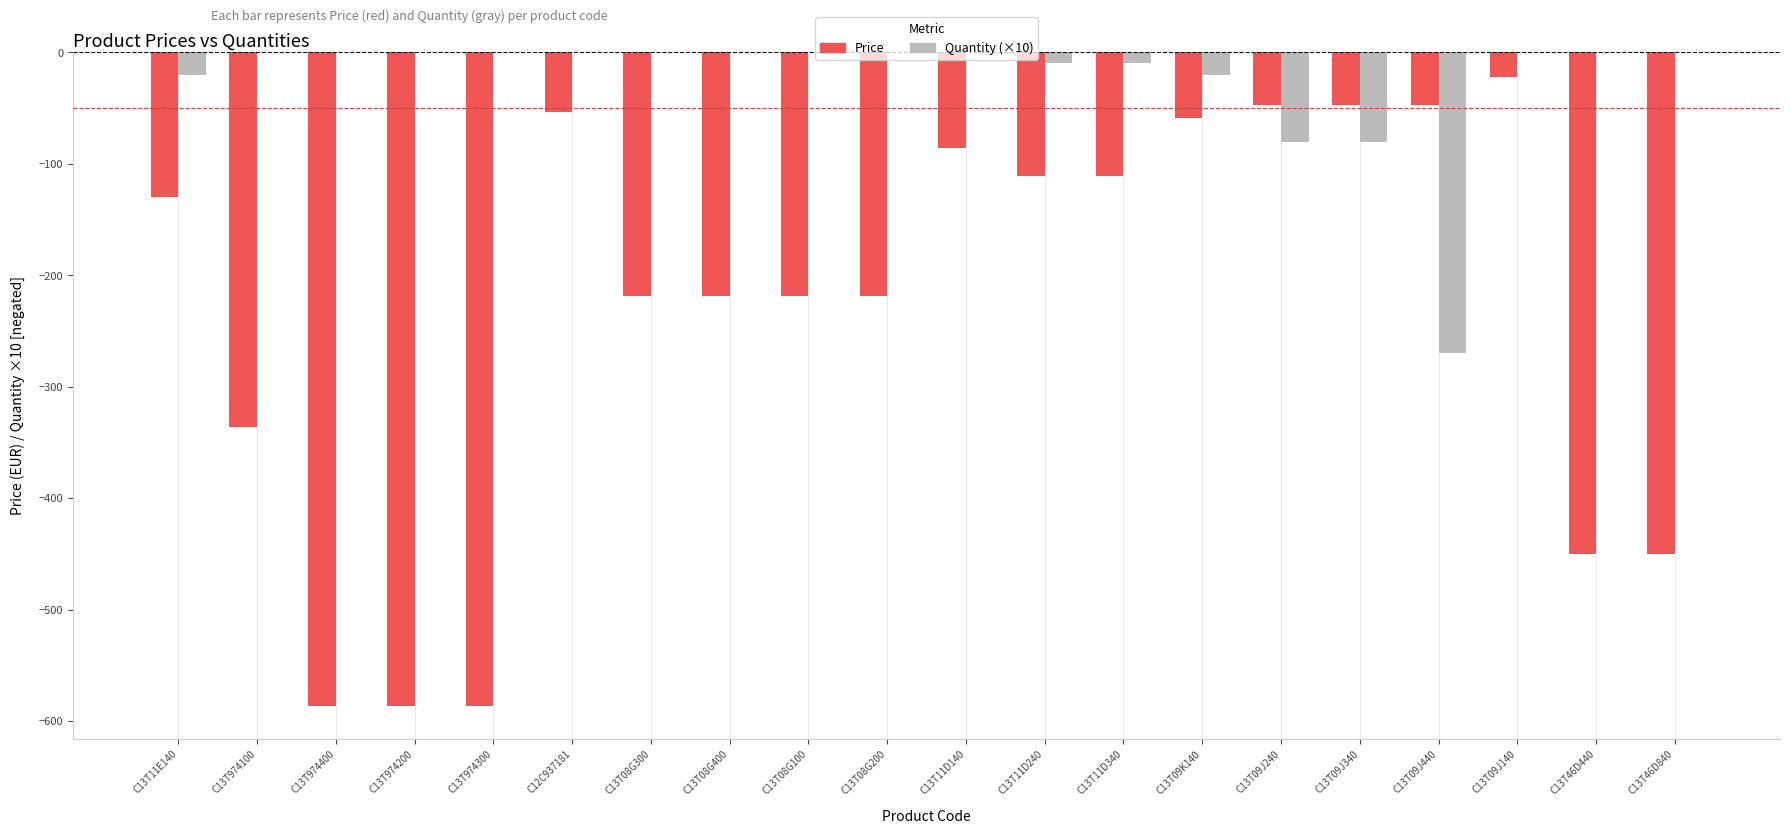

What is the sum of the Price values at C13T09J340 and C13T11E140?

-177.5